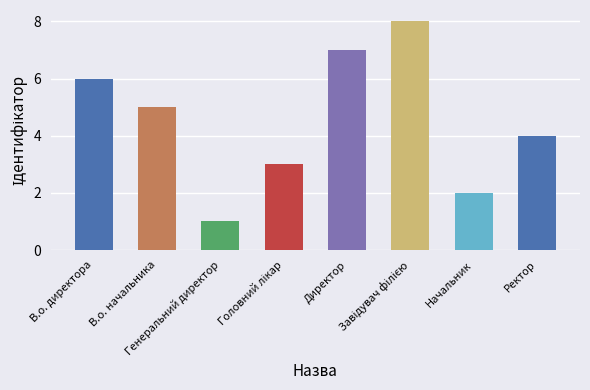

The value at Начальник is 1. True or false?

False